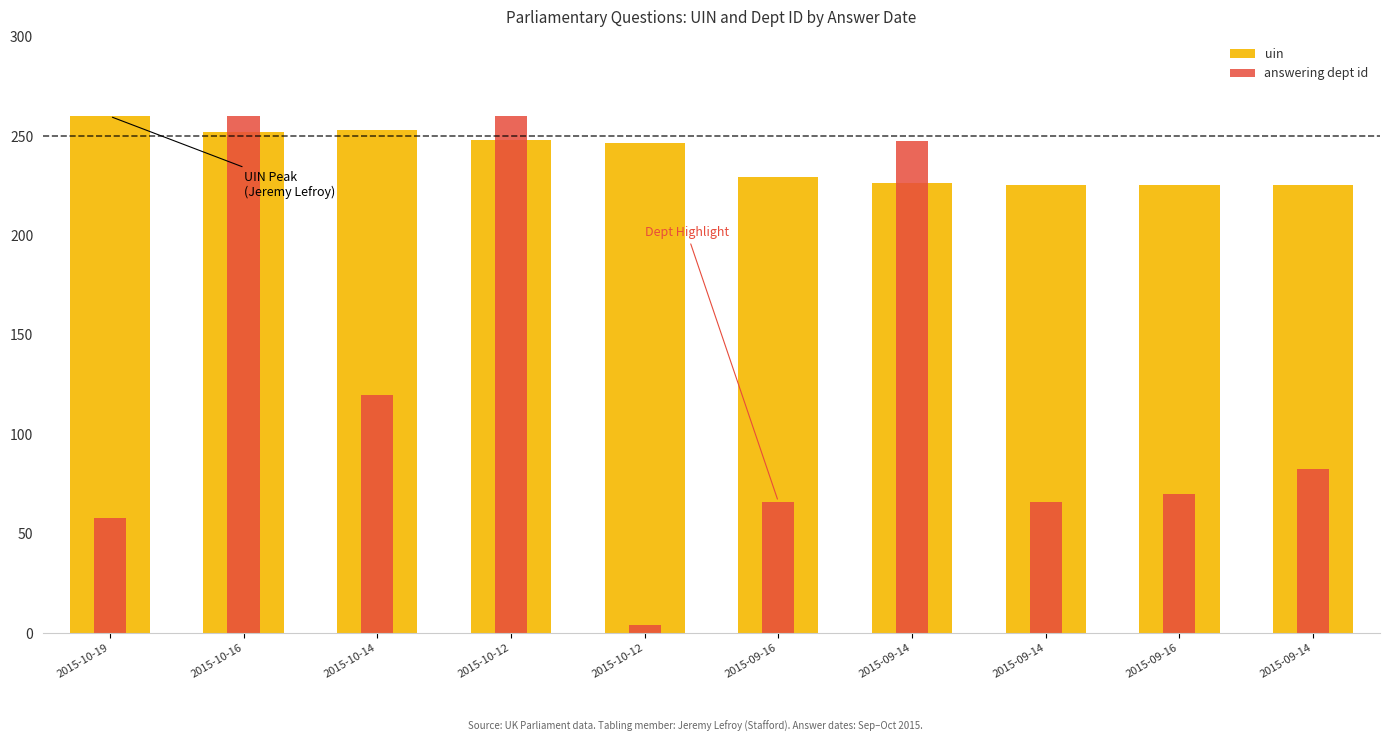

At how many categories does at least one series exceed 187?

10